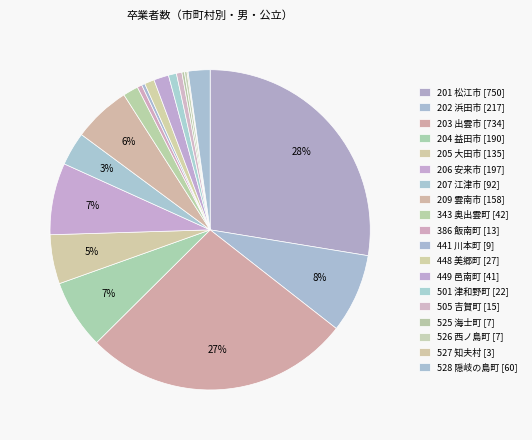

How many slices are in this pie chart?

19